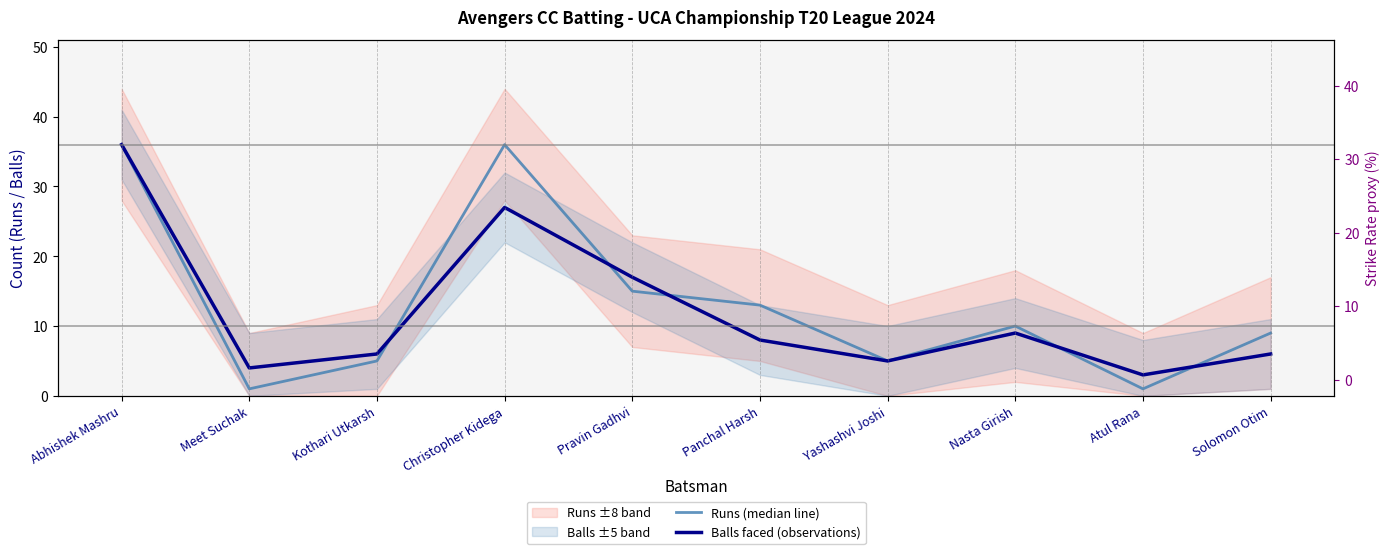

Count the number of categories in the chart.

10